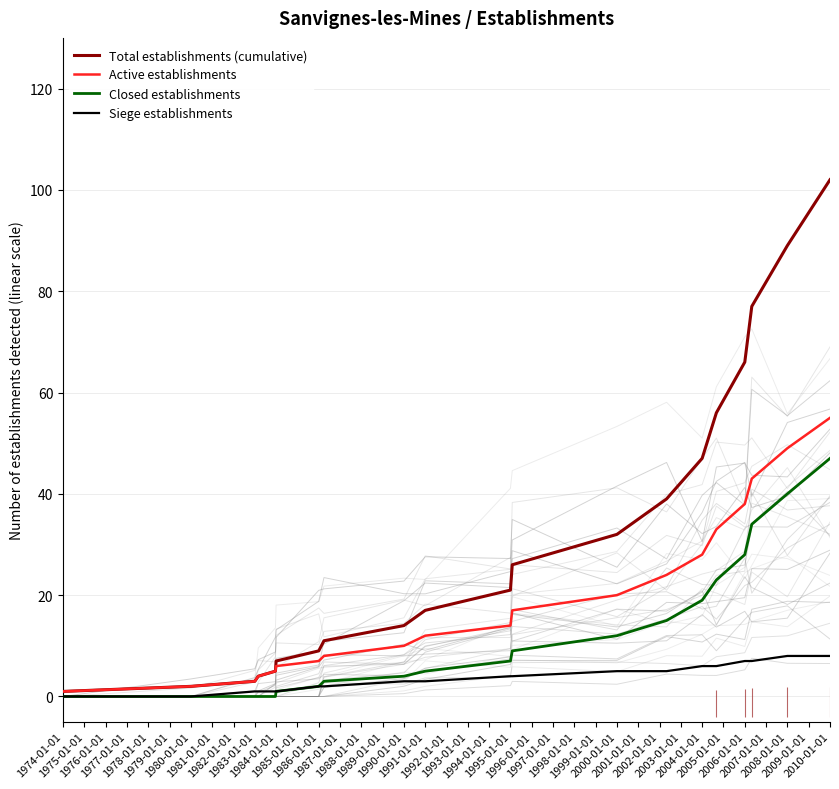

True or false: Siege establishments and Total establishments (cumulative) cross at least once.

False